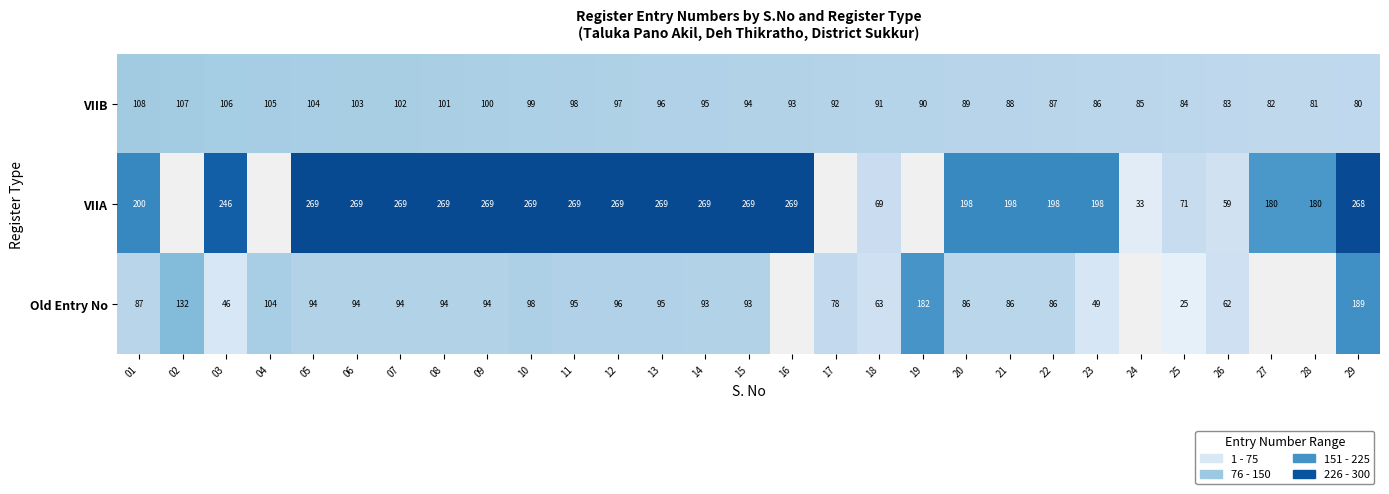

What is the minimum value shown in the chart?

25.0